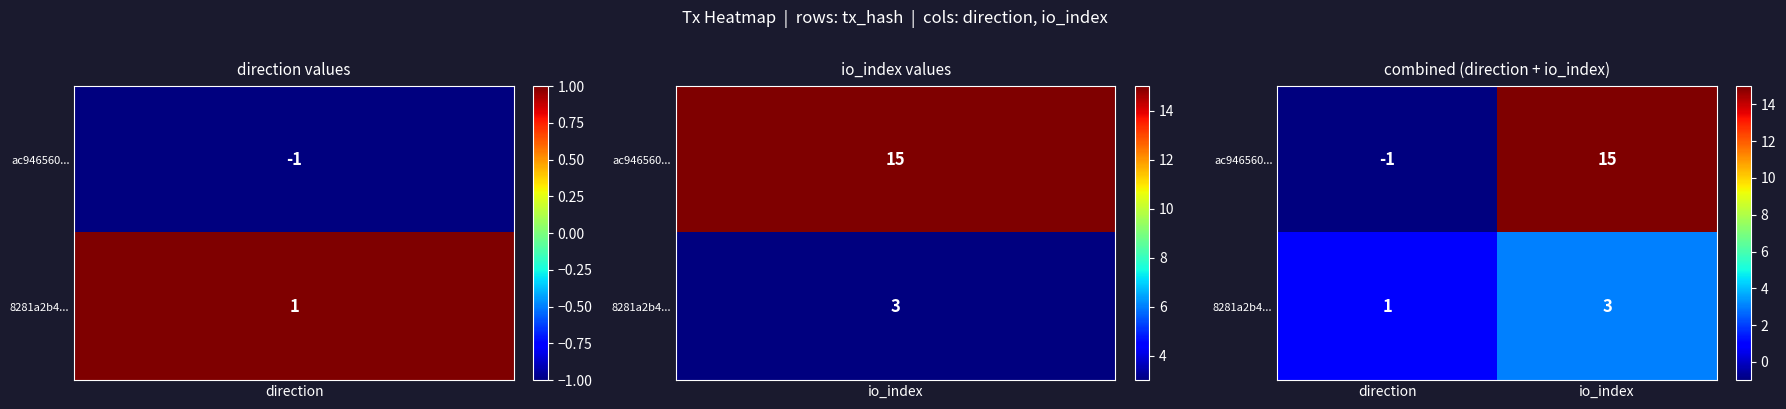

Reading left to right, what are all the values shown in this chart?

ac946560...: -1	15
8281a2b4...: 1	3